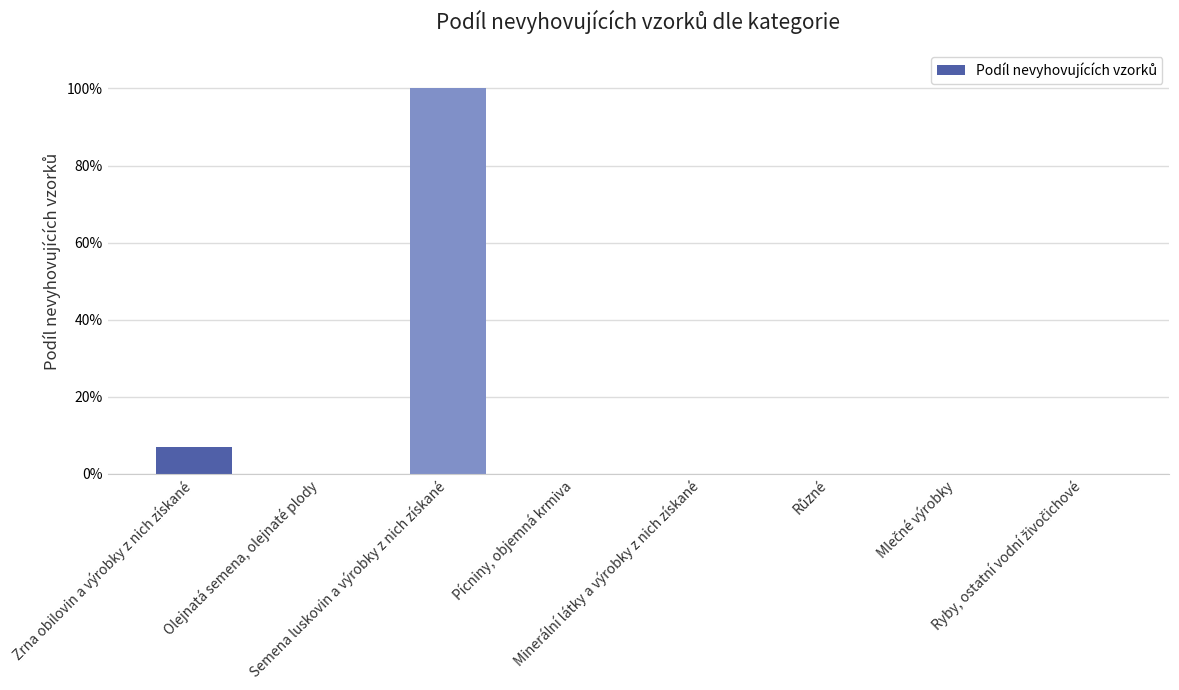

List the labels in order of value, smallest first.

Olejnatá semena, olejnaté plody, Pícniny, objemná krmiva, Minerální látky a výrobky z nich získané, Různé, Mlečné výrobky, Ryby, ostatní vodní živočichové, Zrna obilovin a výrobky z nich získané, Semena luskovin a výrobky z nich získané